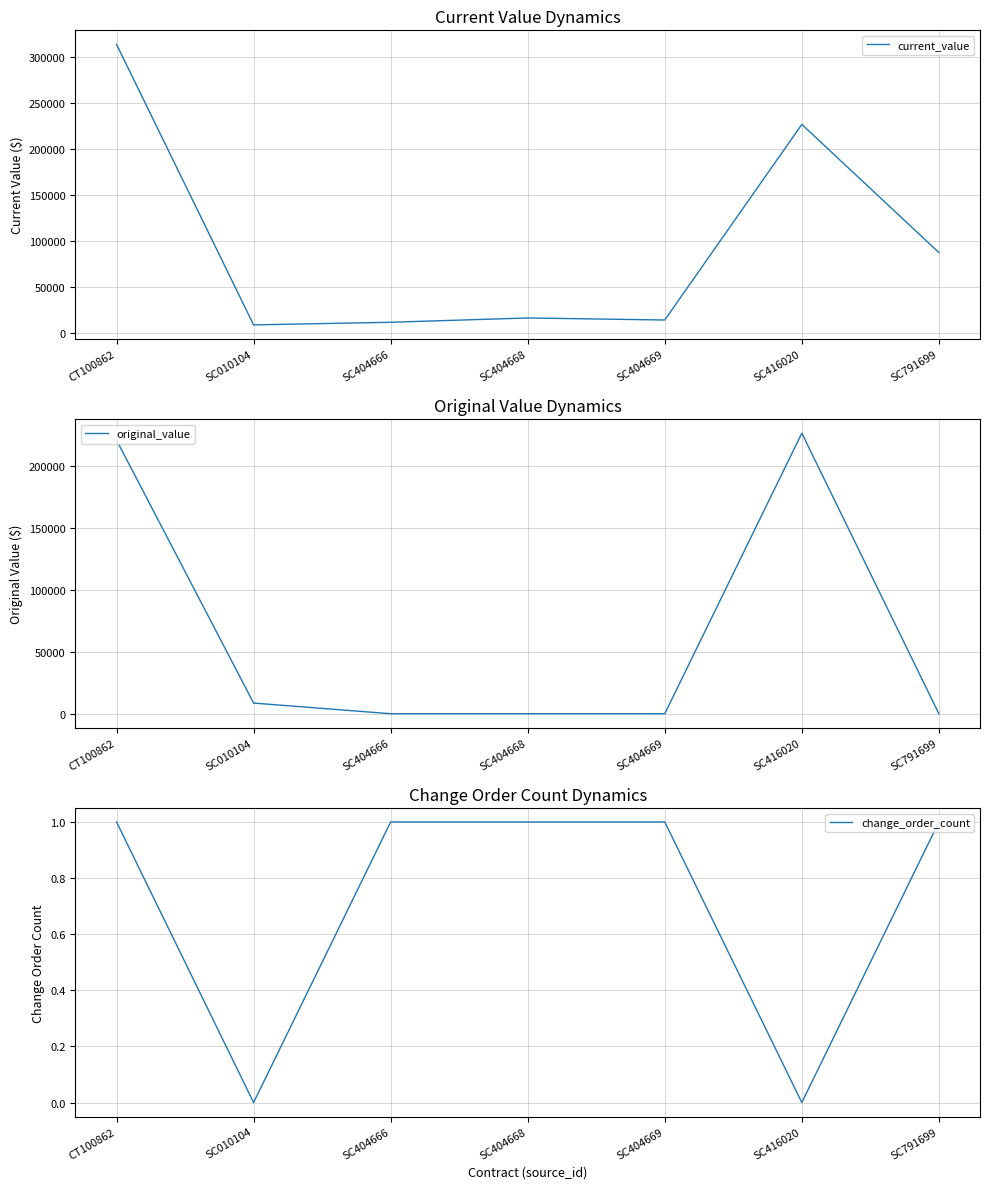

Which series has the largest range (max minus min)?

current_value